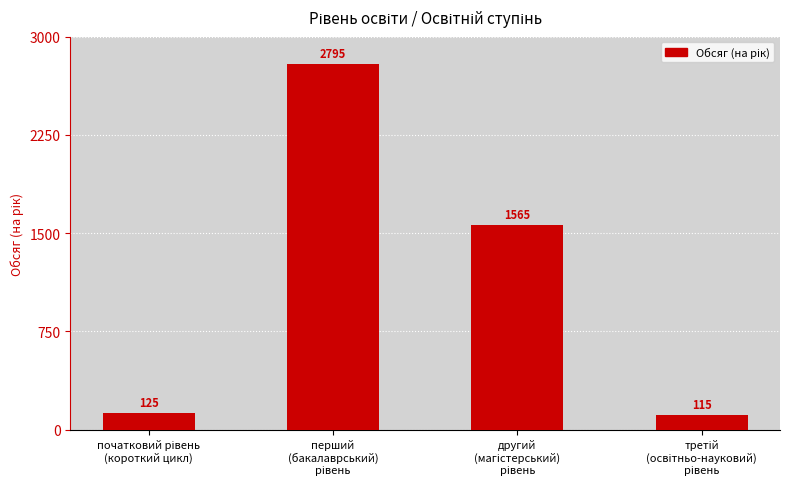

What is the minimum value shown in the chart?

115